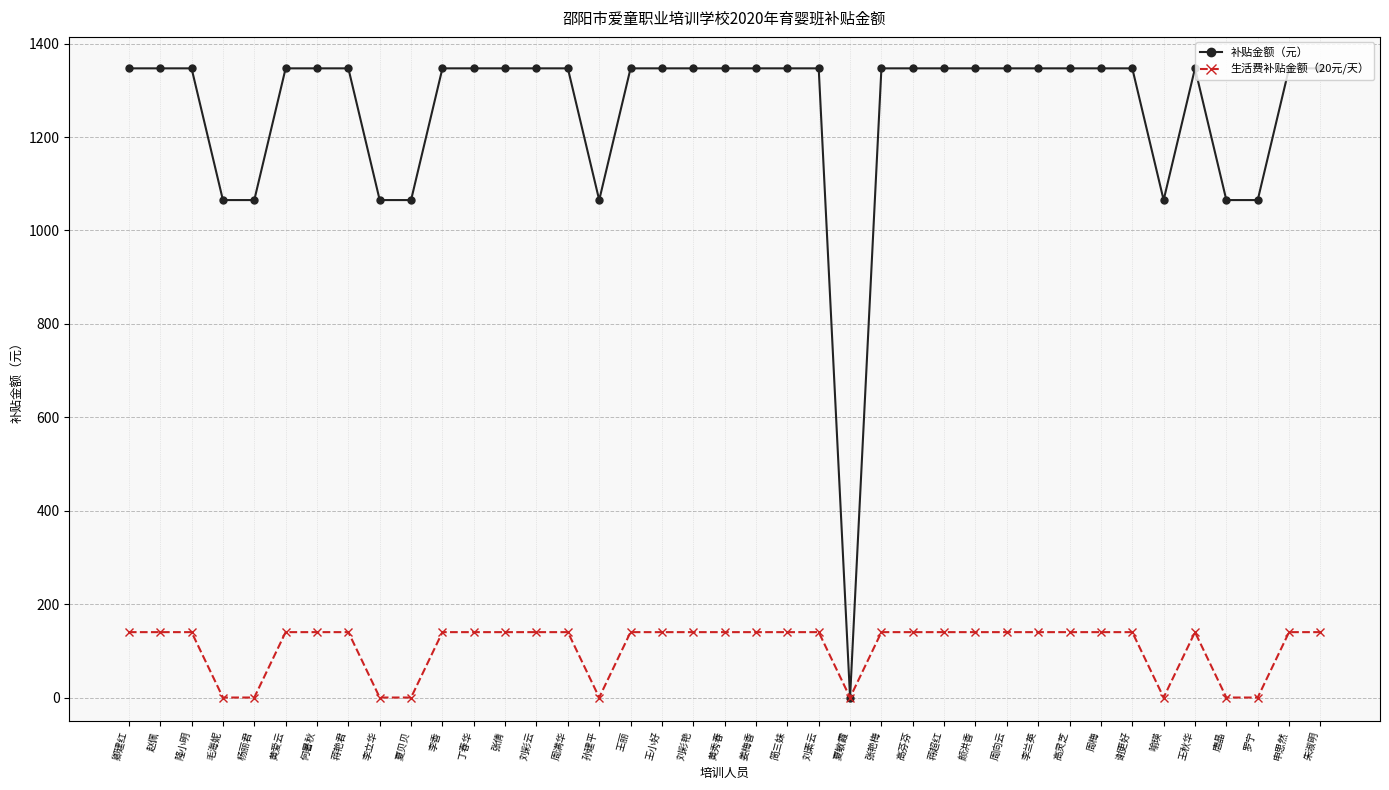

What is the label of the 8th point from the left?

蒋艳君